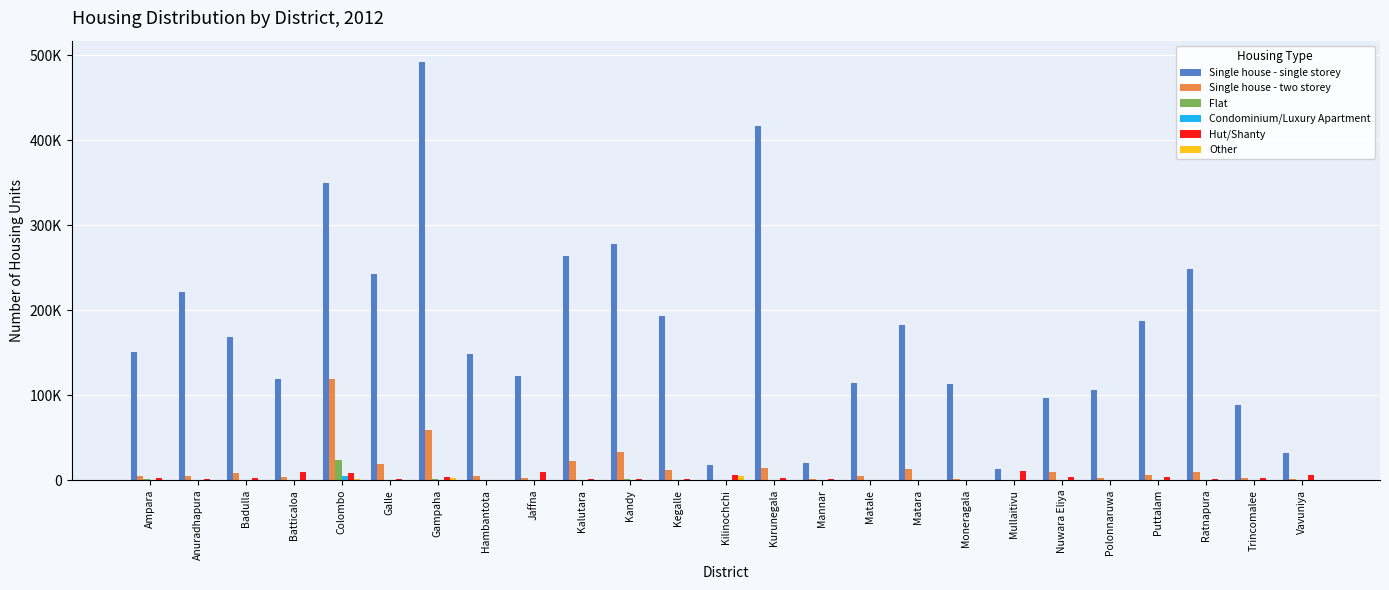

Between Galle and Polonnaruwa, which series saw the biggest shift?

Single house - single storey